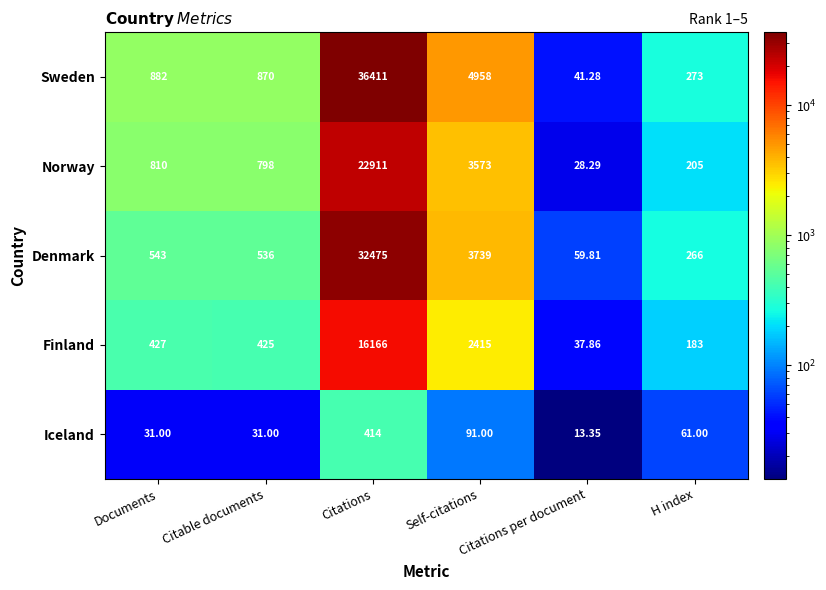

Rank the series by their maximum value, from highest to lowest.

Sweden, Denmark, Norway, Finland, Iceland